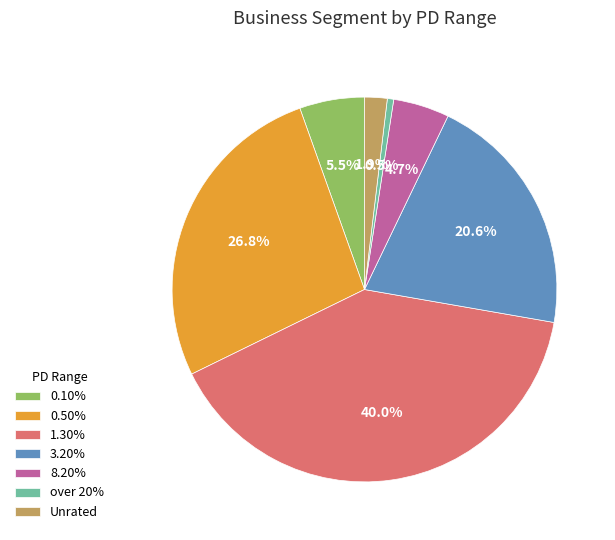

Approximately how many times larger is the value at 0.10% compared to 8.20%?

1.2